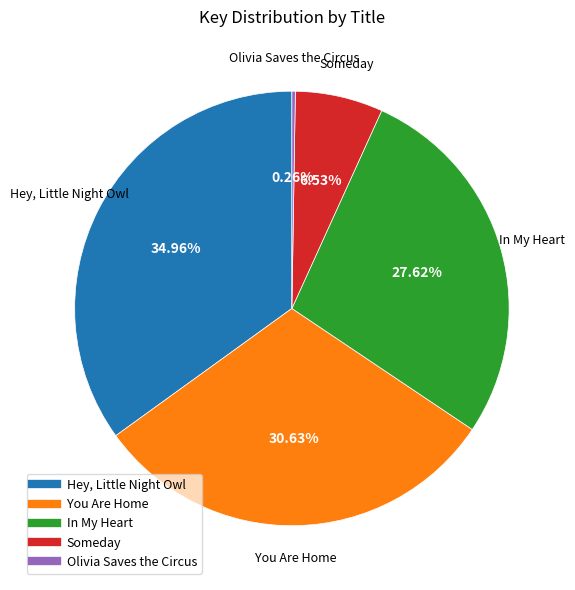

What portion of the pie excludes Hey, Little Night Owl?

65.0%